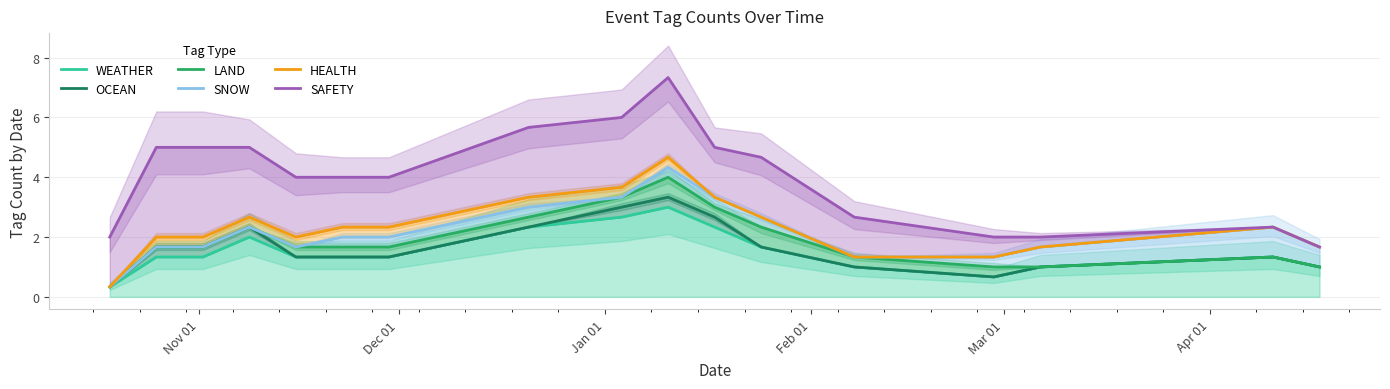

How many lines are shown in the chart?

6